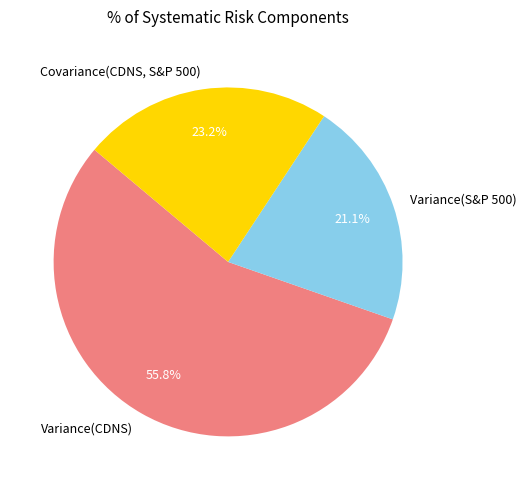

What is the largest slice in the pie chart?

Variance(CDNS)